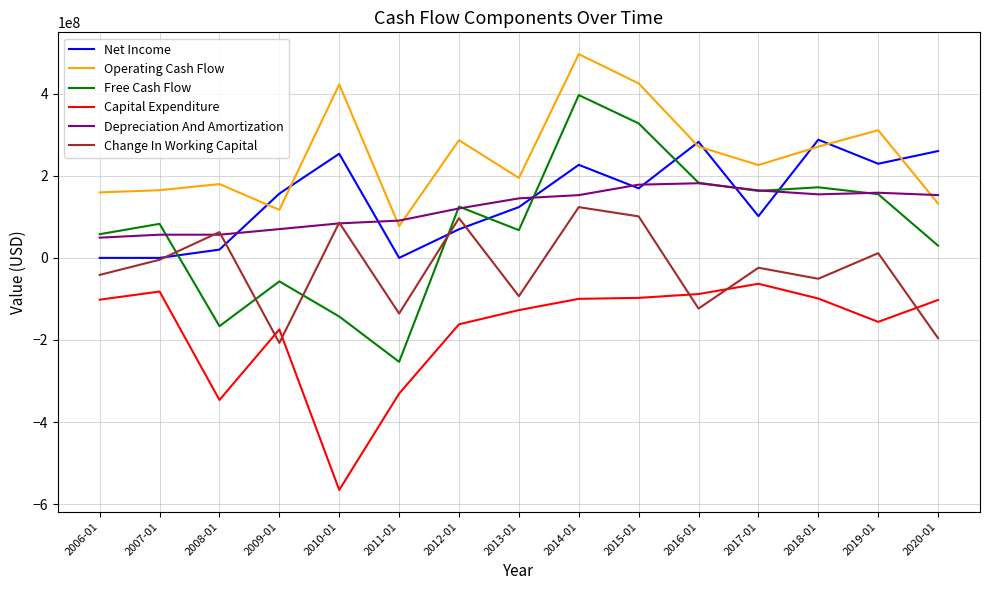

At which category is the sum across all series the highest?

2014-01